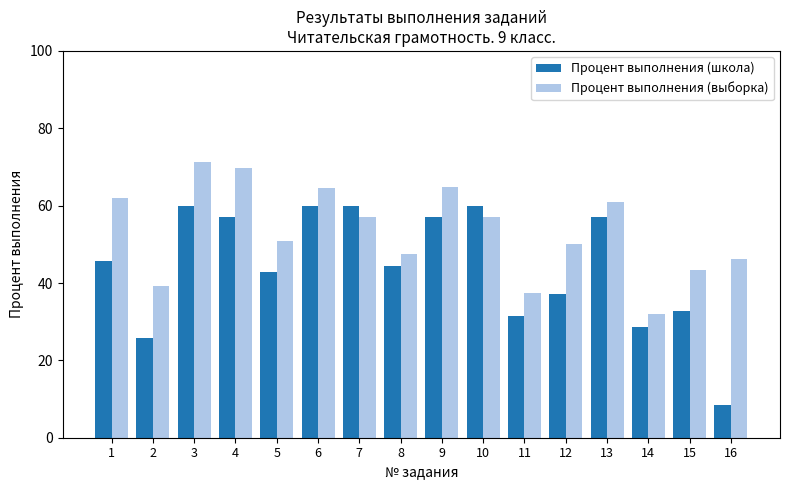

What is the value of the Процент выполнения (школа) bar at the 15th from the left?

32.9